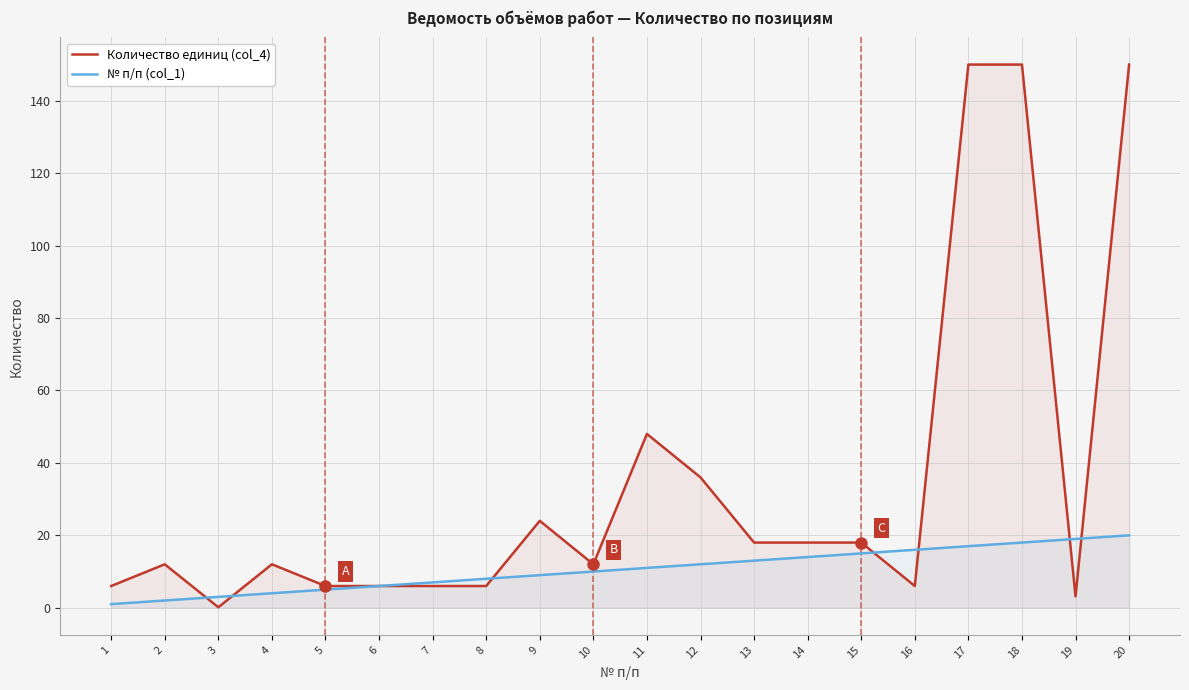

What is the spread (max minus min) of values at 14?

4.0